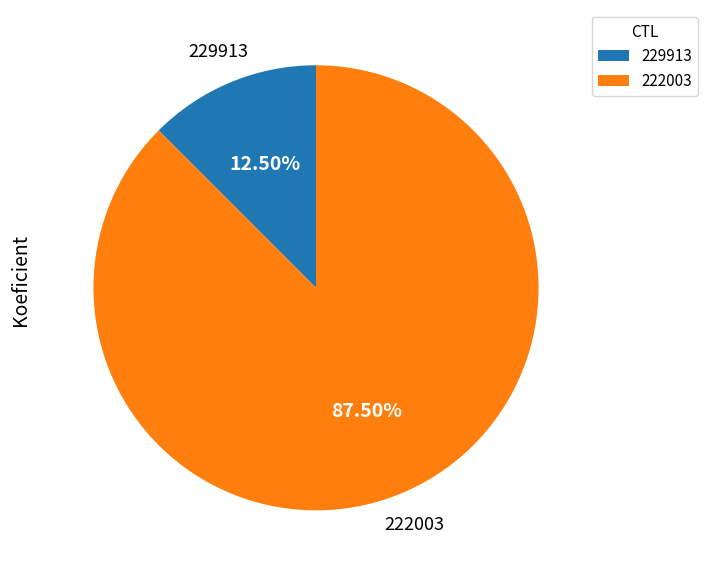

Rank the categories by value from lowest to highest.

229913, 222003